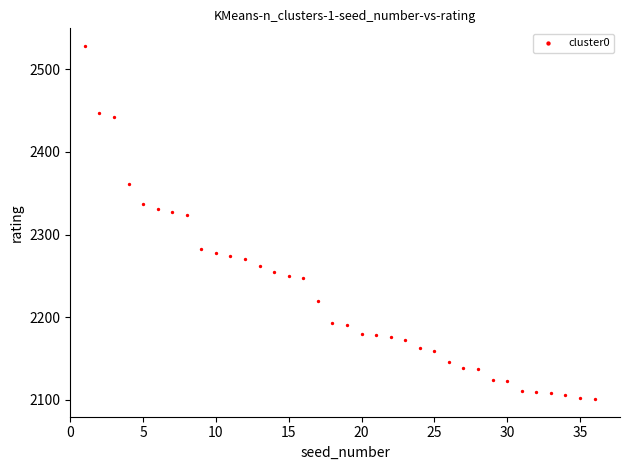

What is the range of Y values (max minus min)?

427